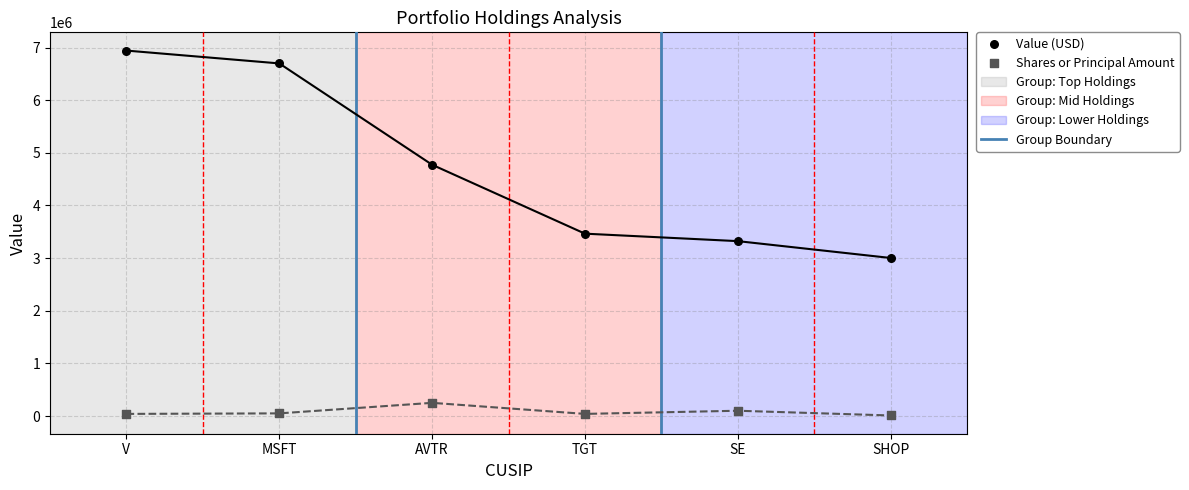

What is the total value across all series at MSFT?

6748000